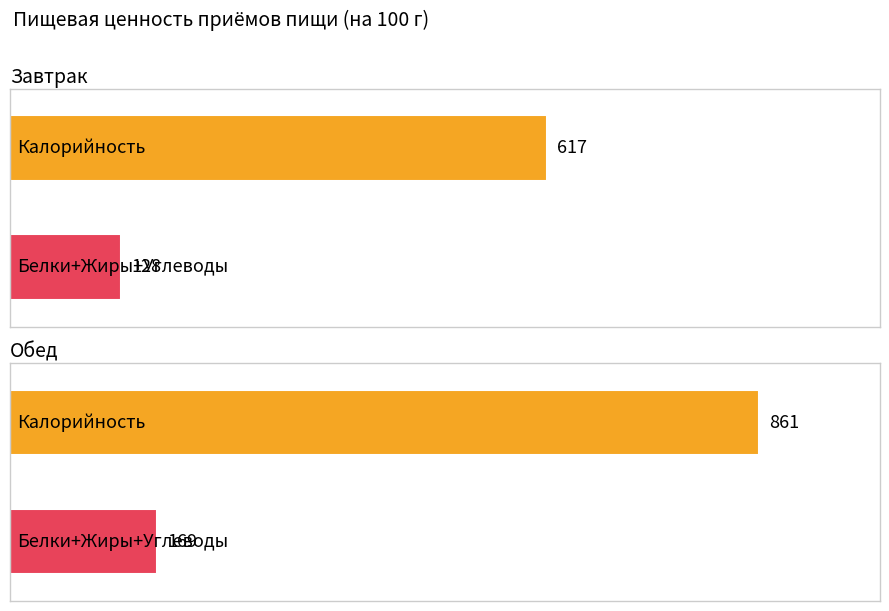

What is the label of the 2nd bar from the right?

Завтрак